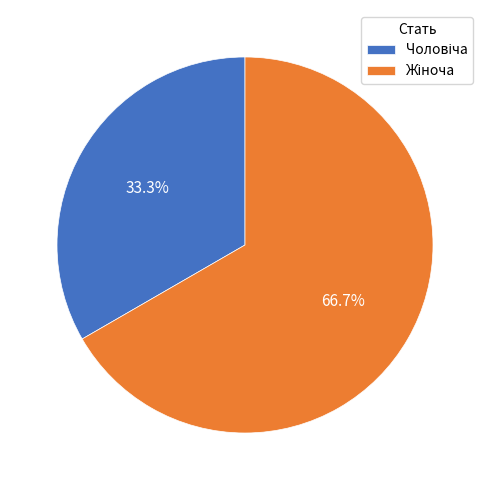

Is there a majority slice in this chart?

Yes